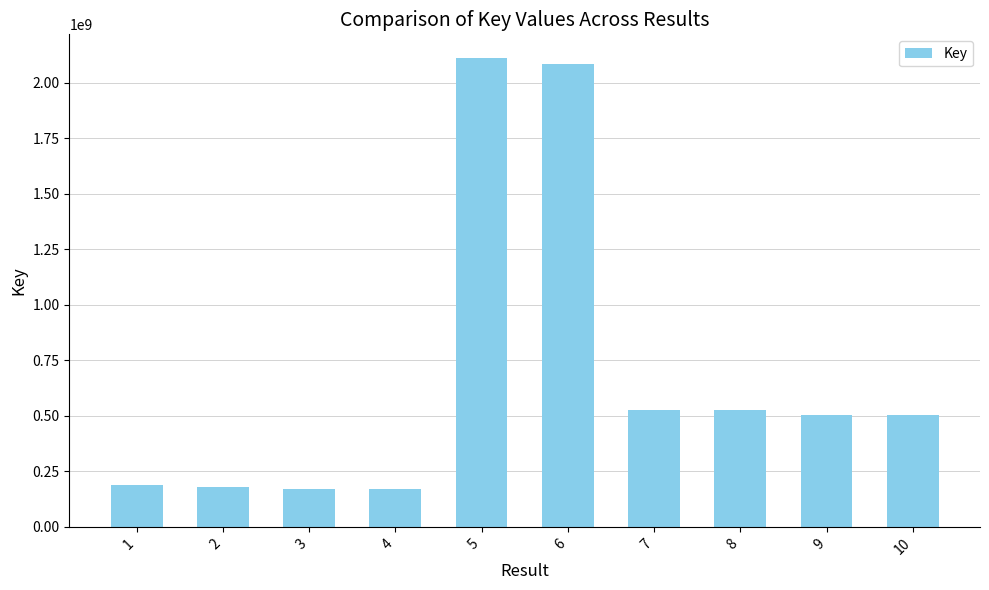

Which has a higher value, 2 or 7?

7